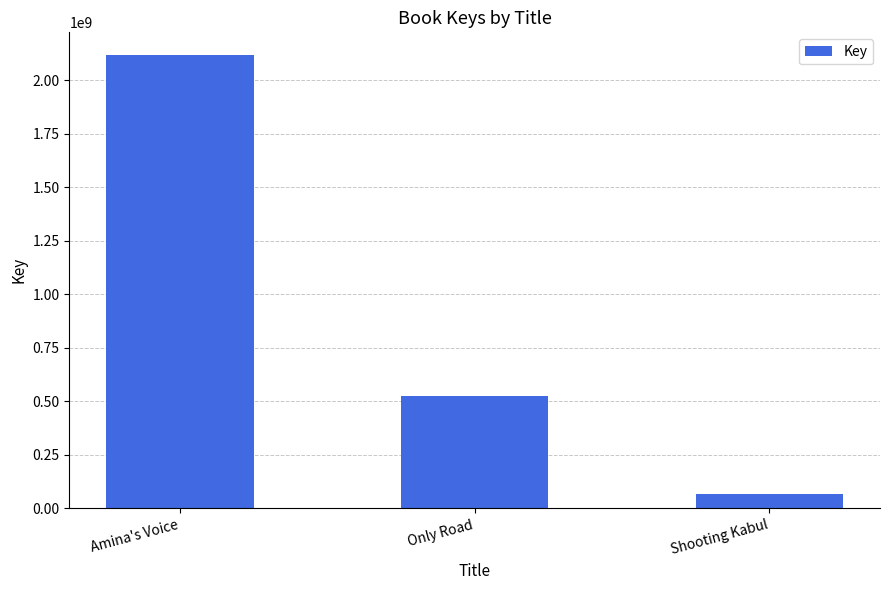

What is the minimum value shown in the chart?

67342002